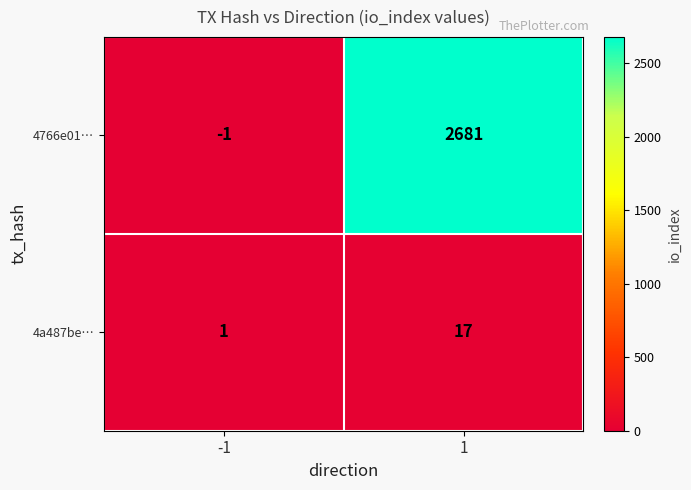

Which series has the largest range (max minus min)?

4766e01…